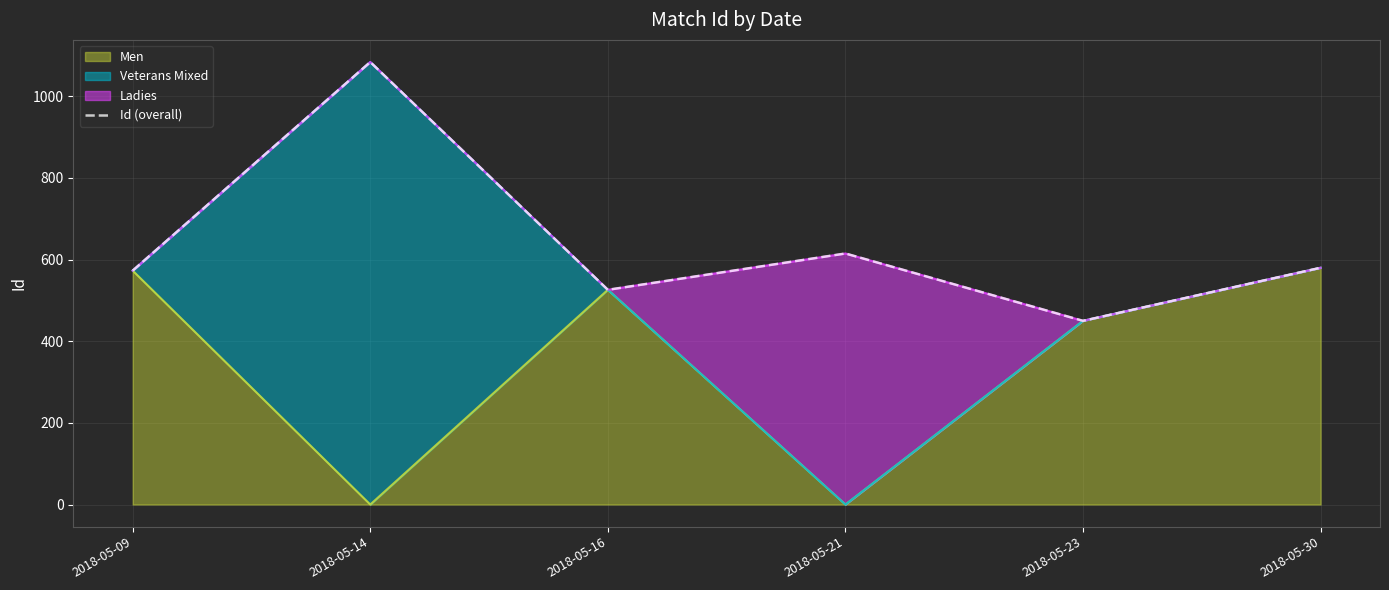

List the labels in order of value, smallest first.

2018-05-23, 2018-05-16, 2018-05-09, 2018-05-30, 2018-05-21, 2018-05-14